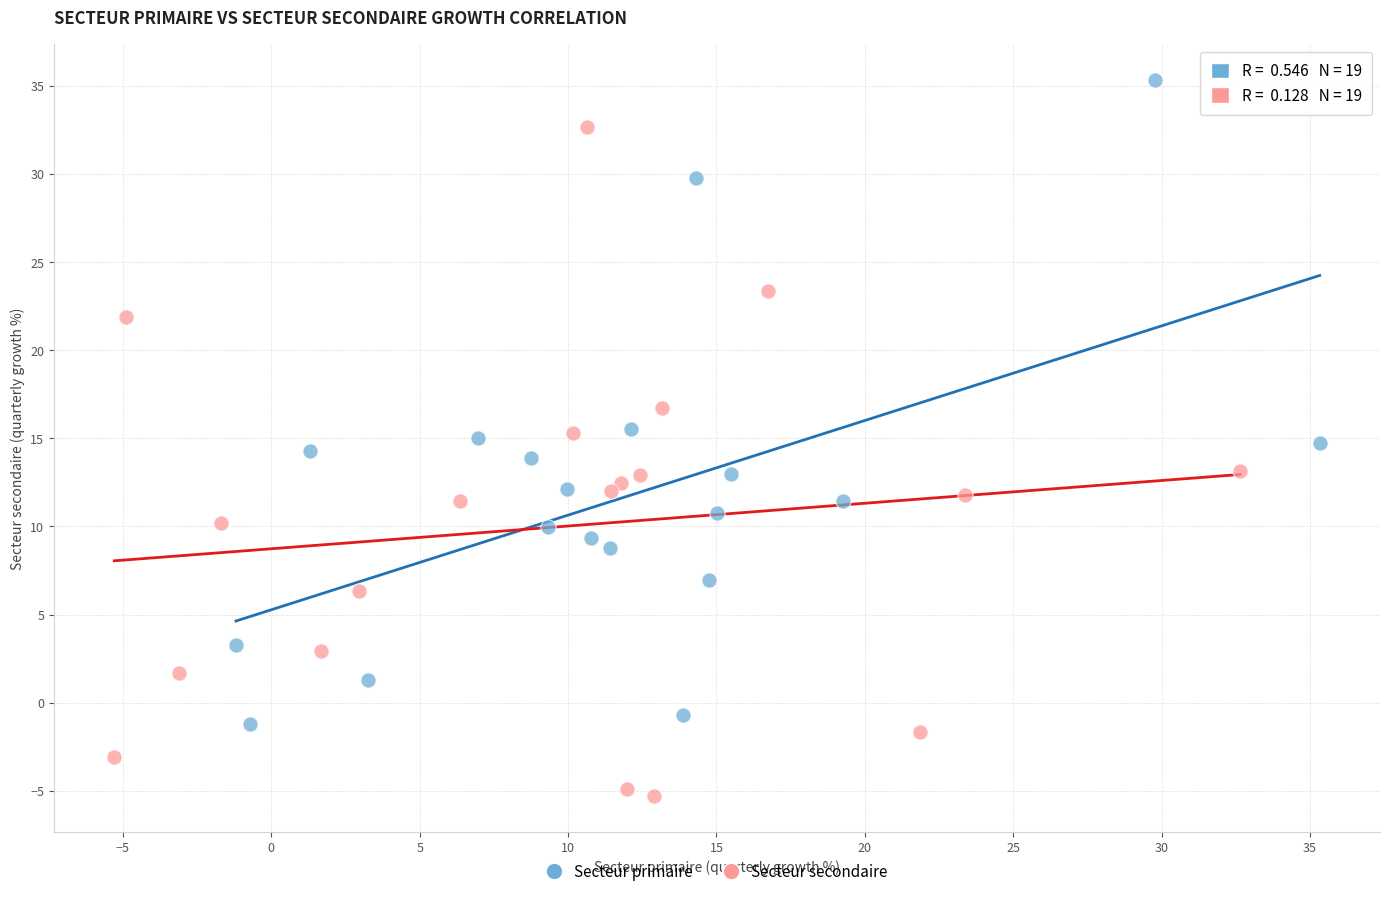

Which series reaches the maximum Y coordinate?

Secteur primaire